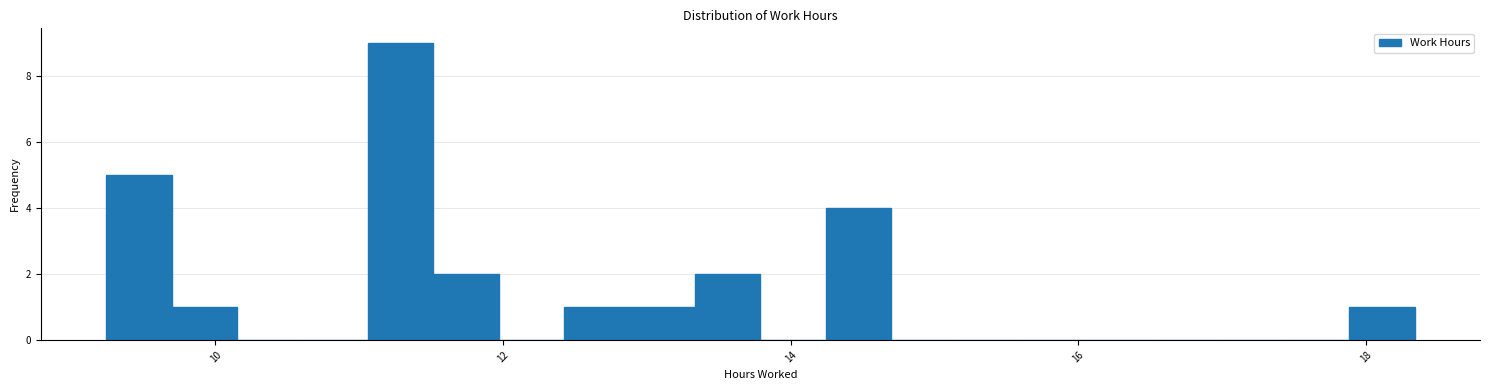

Read against the x-axis, roughly where is the centre of the tallest bar?

11.2